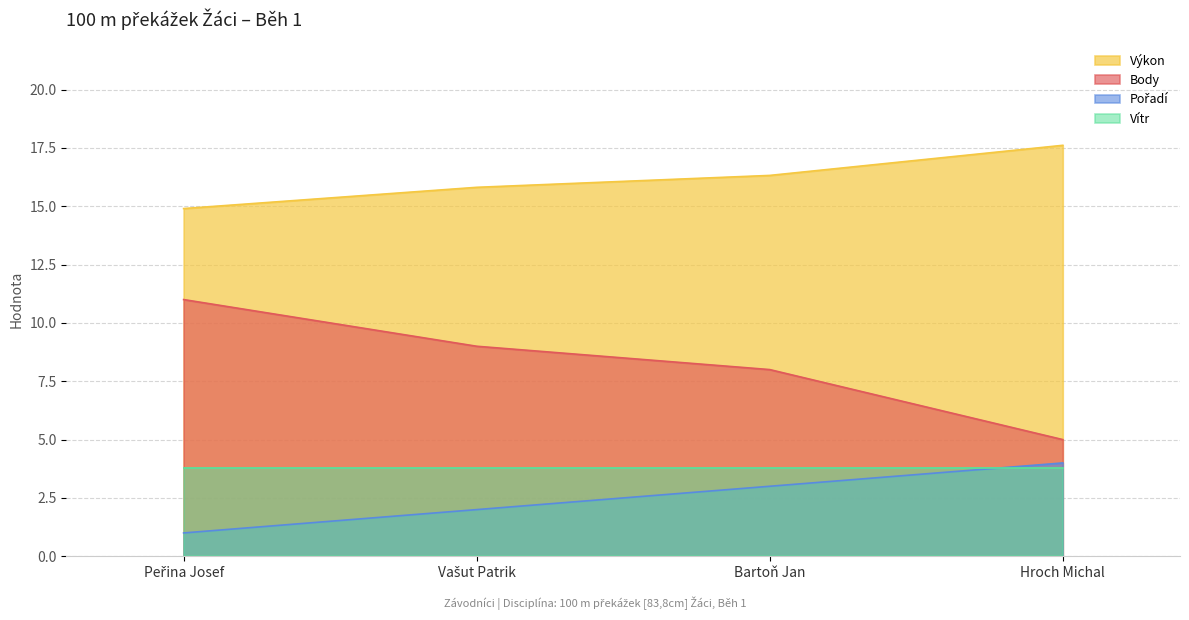

Which label corresponds to the largest value in the chart?

Hroch Michal